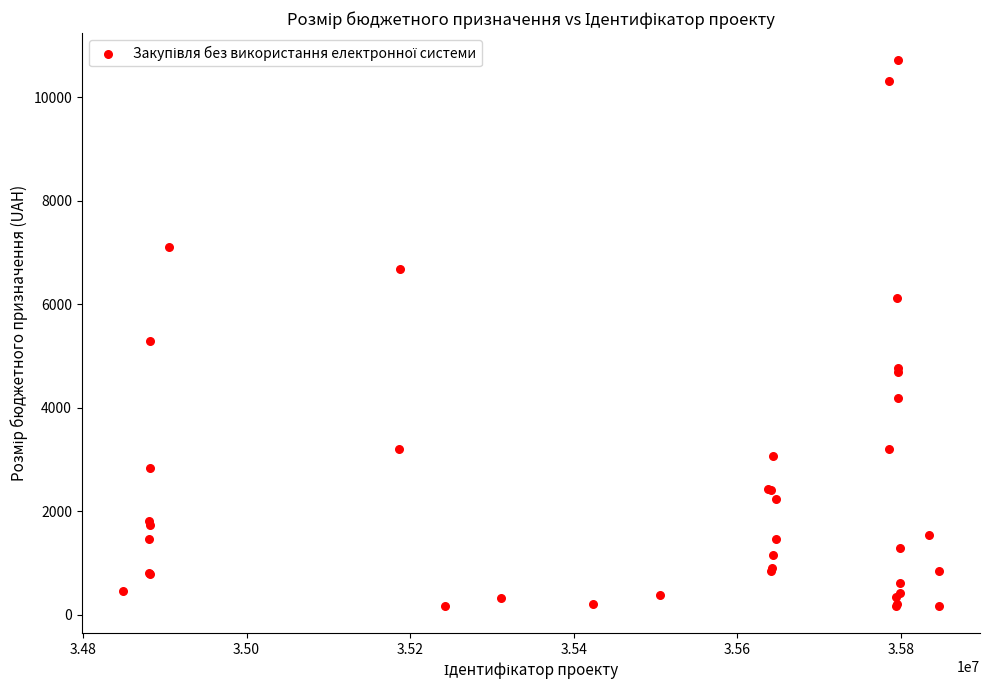

What Y value in the scatter plot is closest to 5445?

5285.0